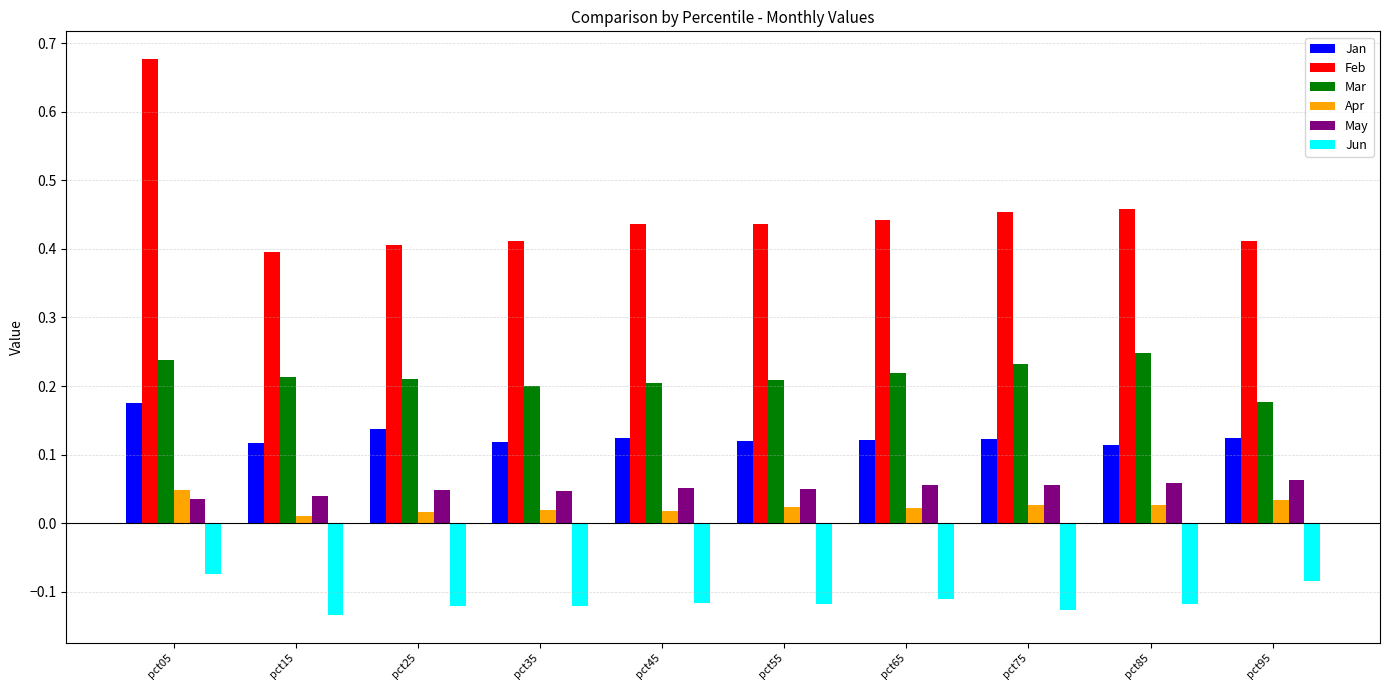

How many series are shown in this chart?

6